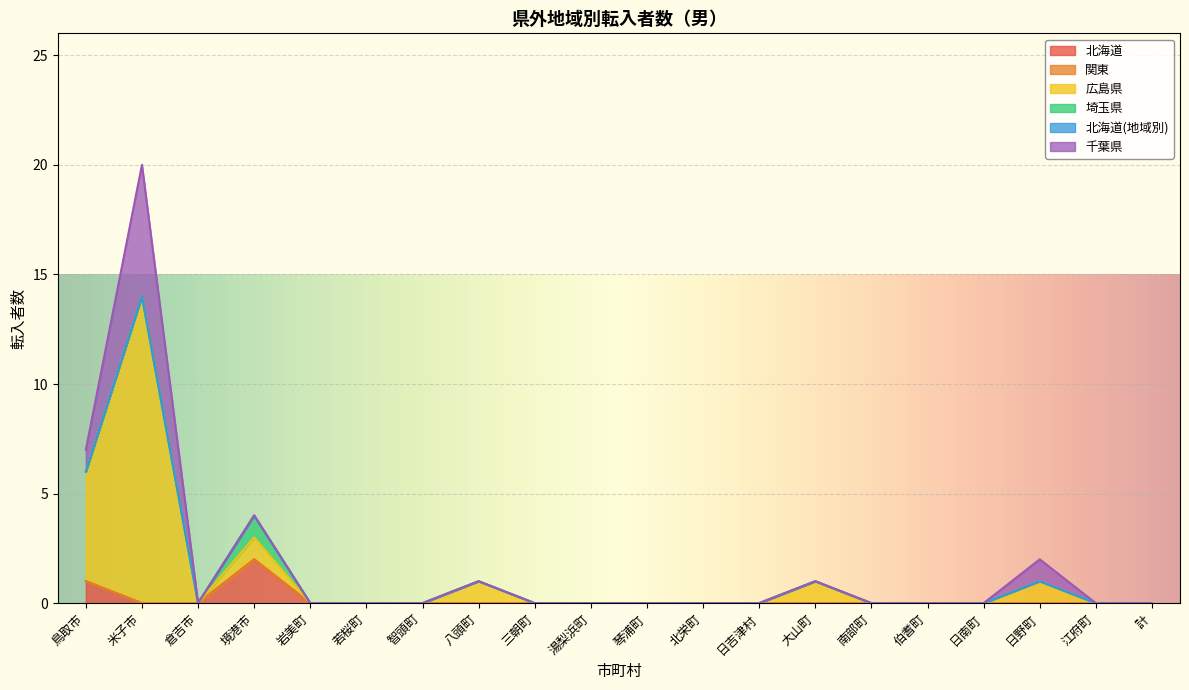

What is the greatest value displayed?

14